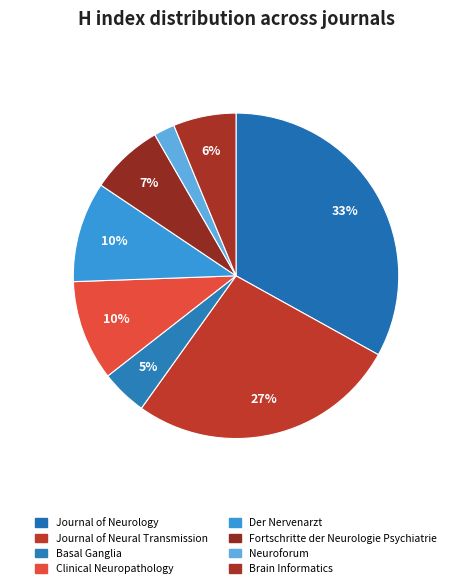

Is it true that Clinical Neuropathology is 1% of the pie?

False